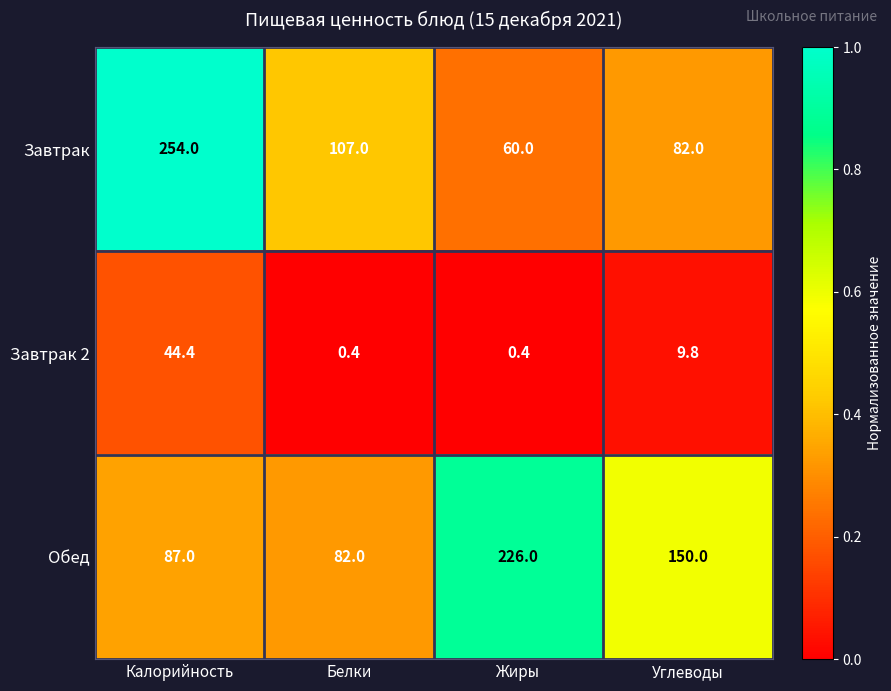

Rank the series by their maximum value, from highest to lowest.

Завтрак, Обед, Завтрак 2